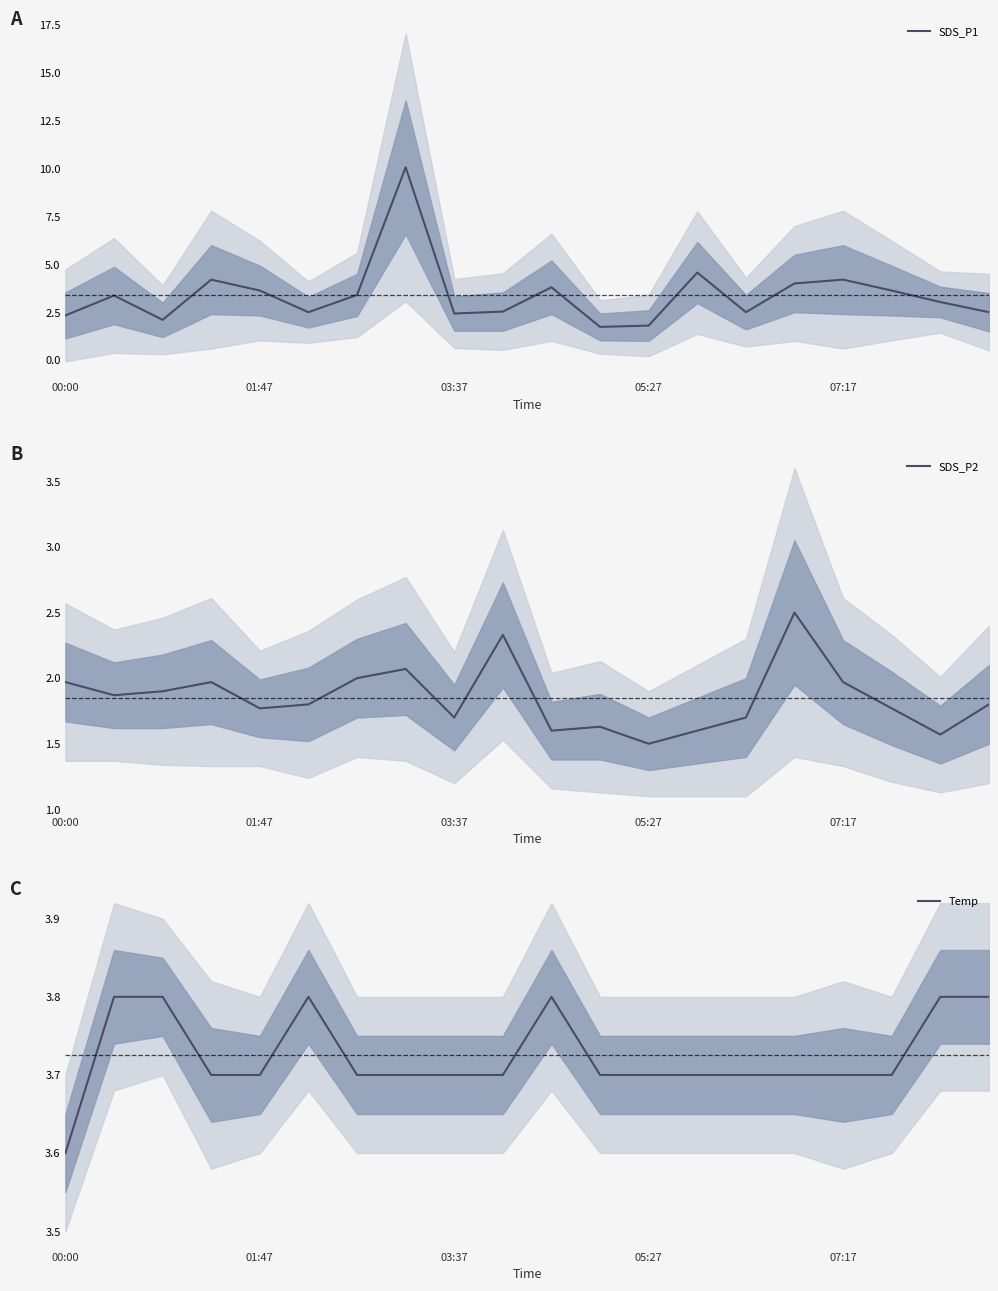

What is the maximum value for SDS_P1?

10.1